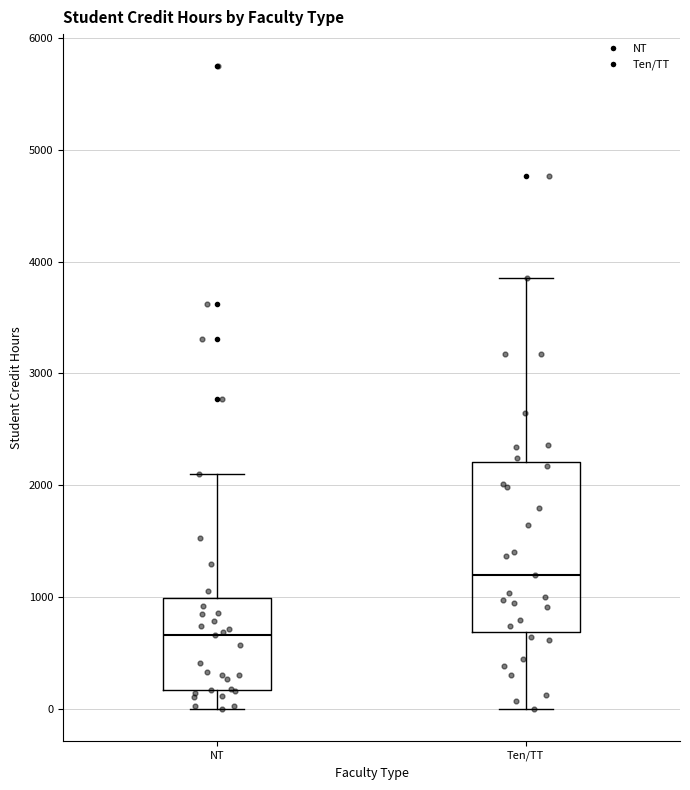

Reading left to right, transcribe this box plot: for each box, give where its median line is, the range the box spans, and where its two whiskers end, as read against the y-axis. The values are not printed on the chart, so give them approximately, as read against the axis.

NT: median 700, box 200 to 1000, whiskers 0 to 2100
Ten/TT: median 1200, box 700 to 2200, whiskers 0 to 3900